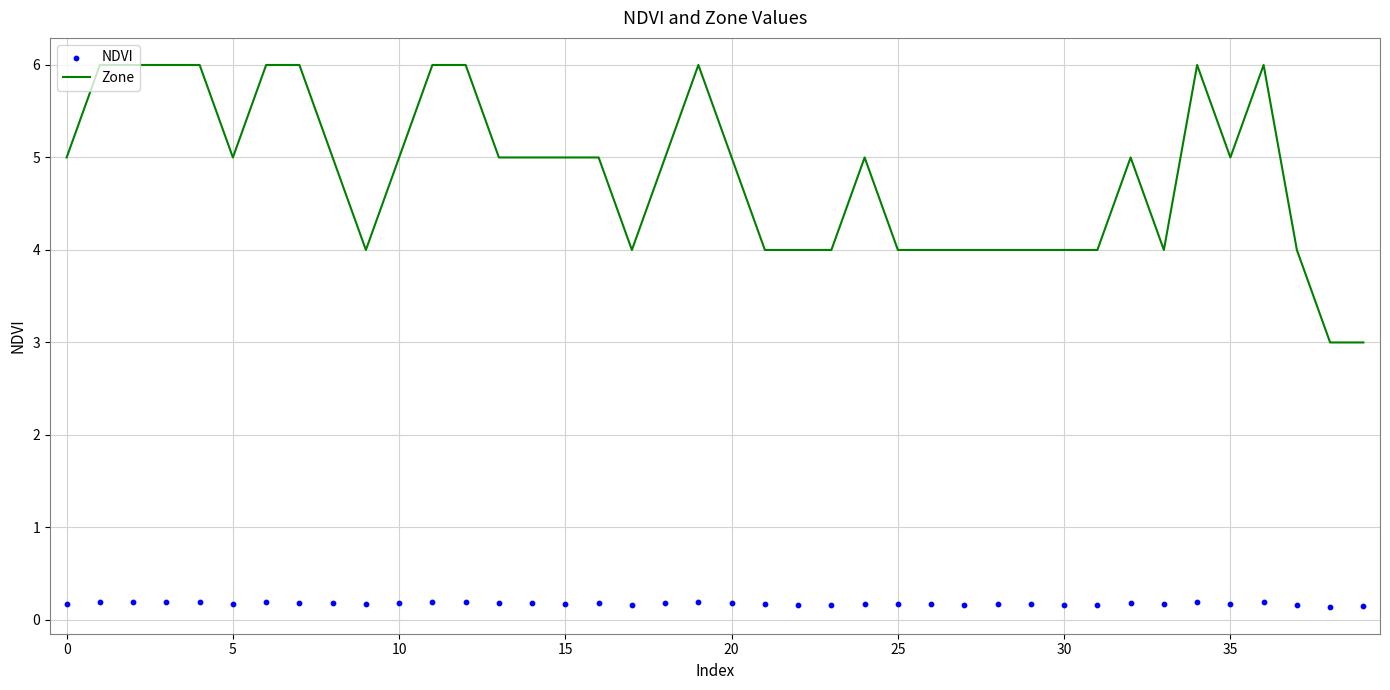

At which category is the sum across all series the highest?

36